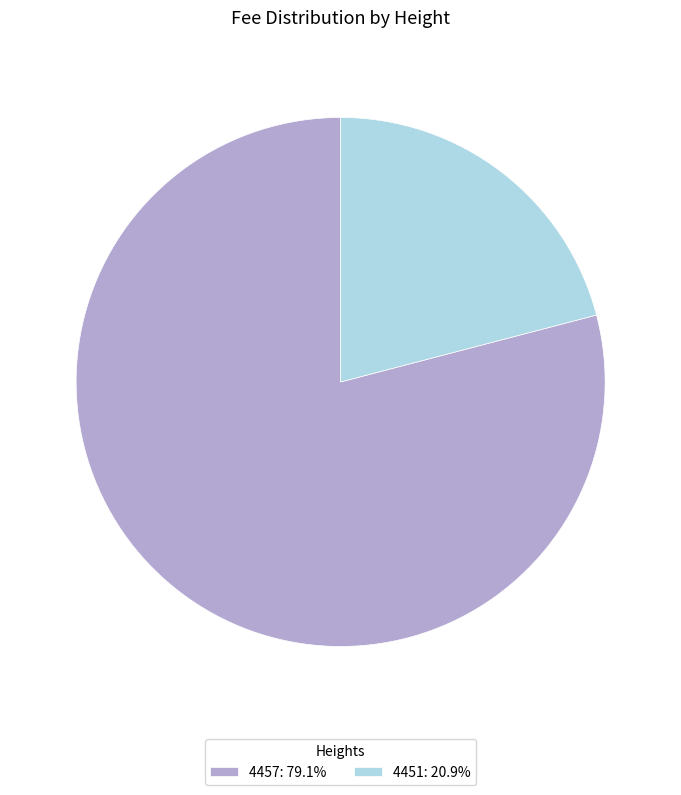

The 4457 slice represents 79% of the pie. True or false?

True